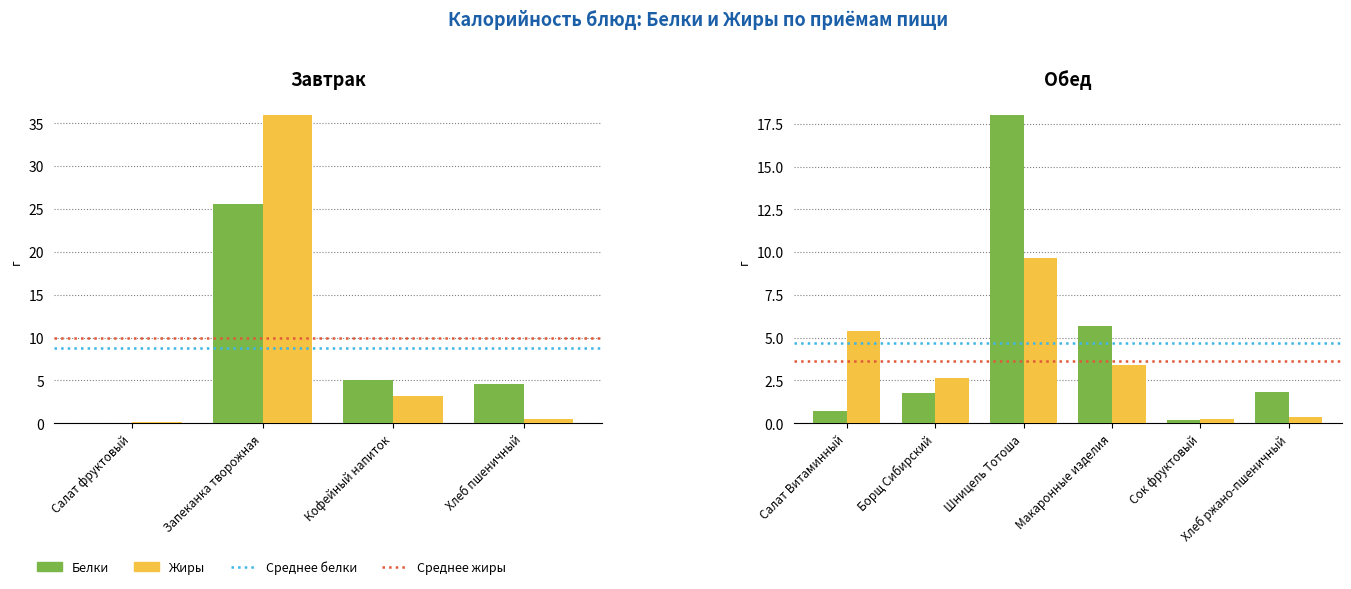

At how many categories does at least one series exceed 5?

4